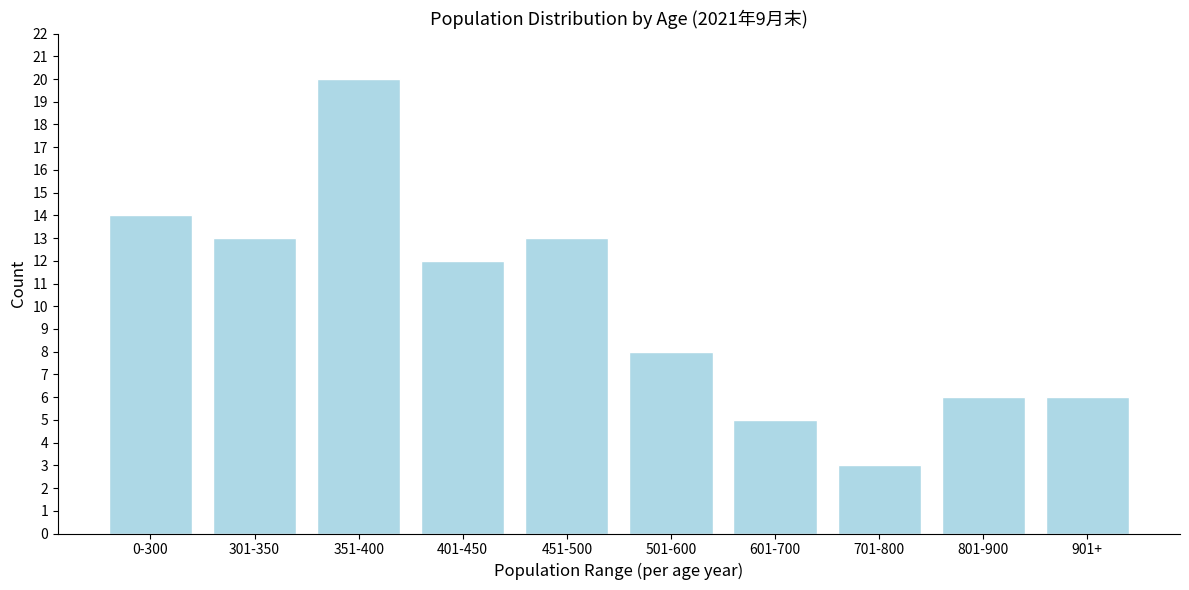

Reading right to left, extract all data points from this chart.

6	6	3	5	8	13	12	20	13	14